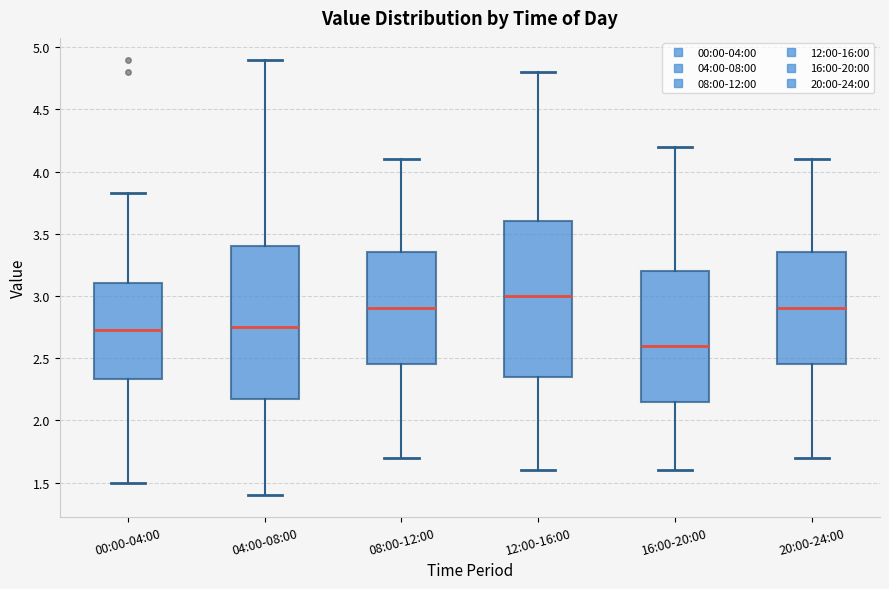

Which box's median line is the highest?

12:00-16:00